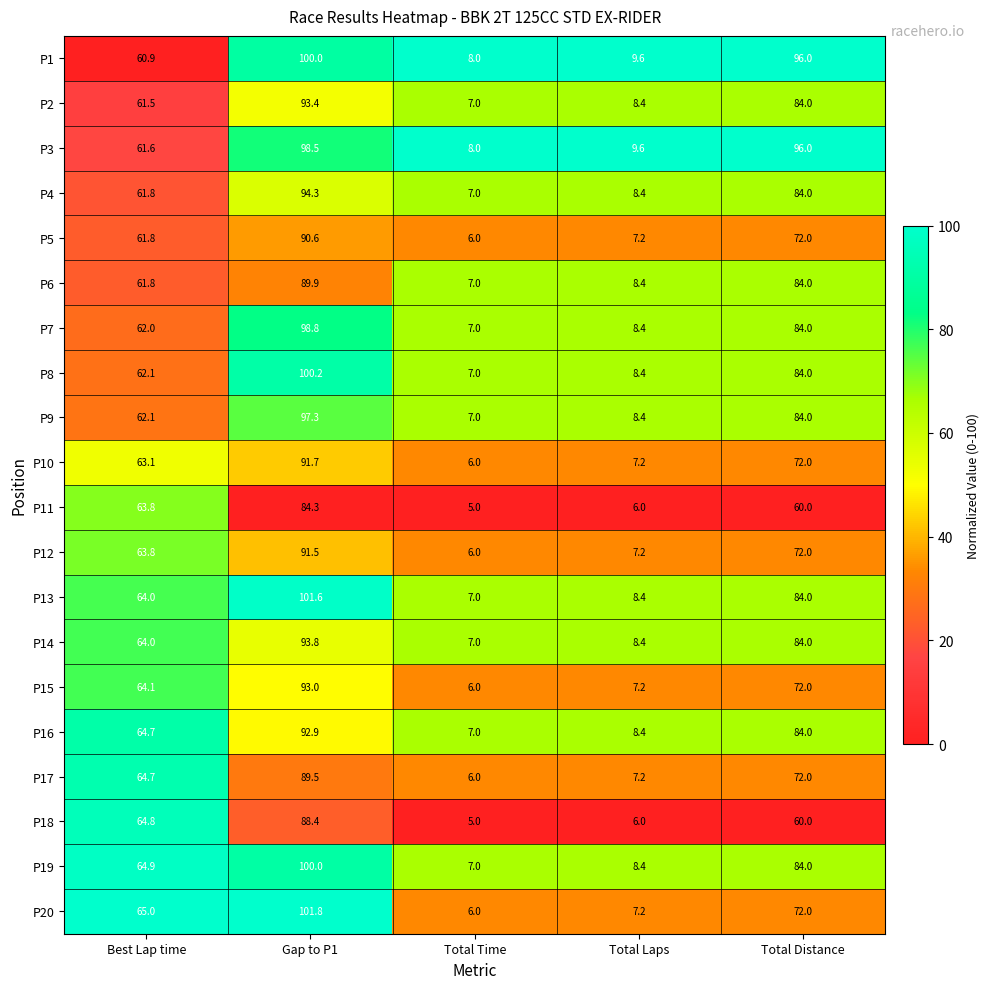

What is the average value of the P12 series?

48.1